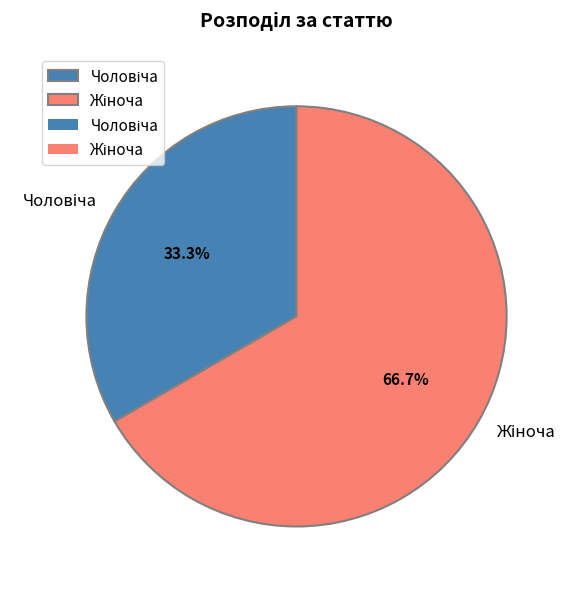

Is there a majority slice in this chart?

Yes